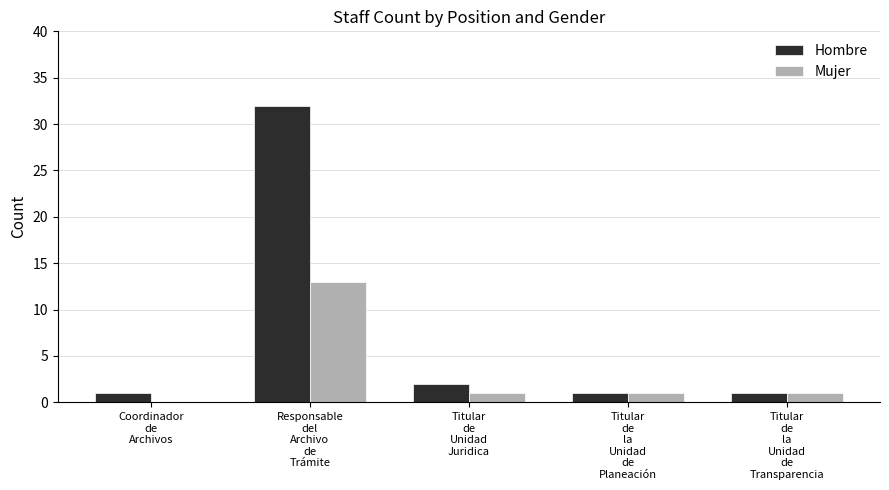

Reading left to right, list all the values displayed in this chart.

Hombre: Coordinador
de
Archivos=1	Responsable
del
Archivo
de
Trámite=32	Titular
de
Unidad
Juridica=2	Titular
de
la
Unidad
de
Planeación=1	Titular
de
la
Unidad
de
Transparencia=1
Mujer: Coordinador
de
Archivos=0	Responsable
del
Archivo
de
Trámite=13	Titular
de
Unidad
Juridica=1	Titular
de
la
Unidad
de
Planeación=1	Titular
de
la
Unidad
de
Transparencia=1